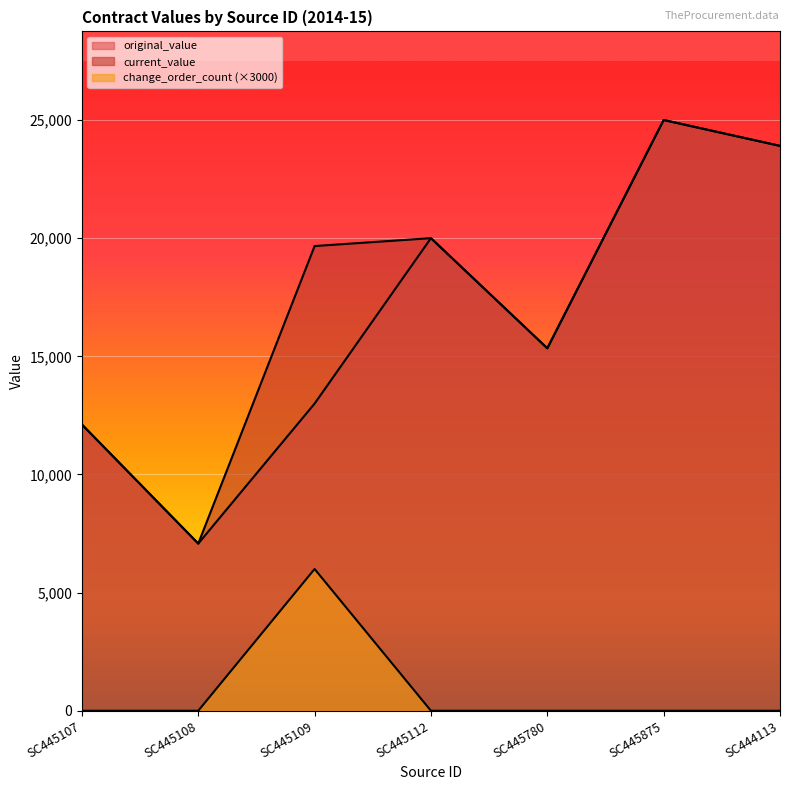

What is the difference between the highest and lowest values at SC445112?

20000.0